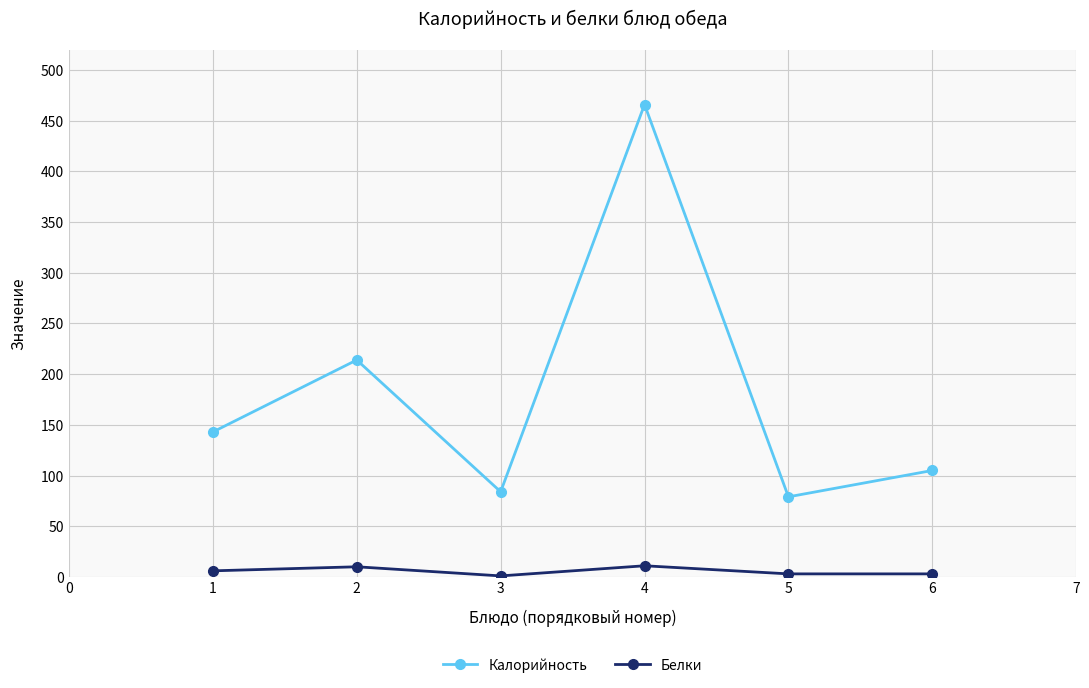

List the series in order of their overall mean, lowest first.

Белки, Калорийность